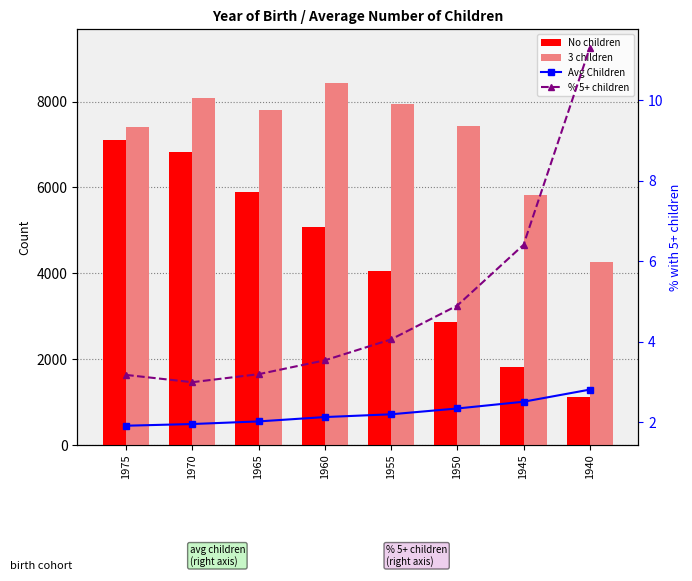

Reading left to right, transcribe all the data shown in this chart.

No children: 7113.0	6812.0	5884.0	5068.0	4054.0	2869.0	1810.0	1109.0
3 children: 7398.0	8089.0	7812.0	8428.0	7942.0	7421.0	5824.0	4247.0
Avg Children: 1.9	2.0	2.0	2.1	2.2	2.3	2.5	2.8
% 5+ children: 3.2	3.0	3.2	3.5	4.1	4.9	6.4	11.3